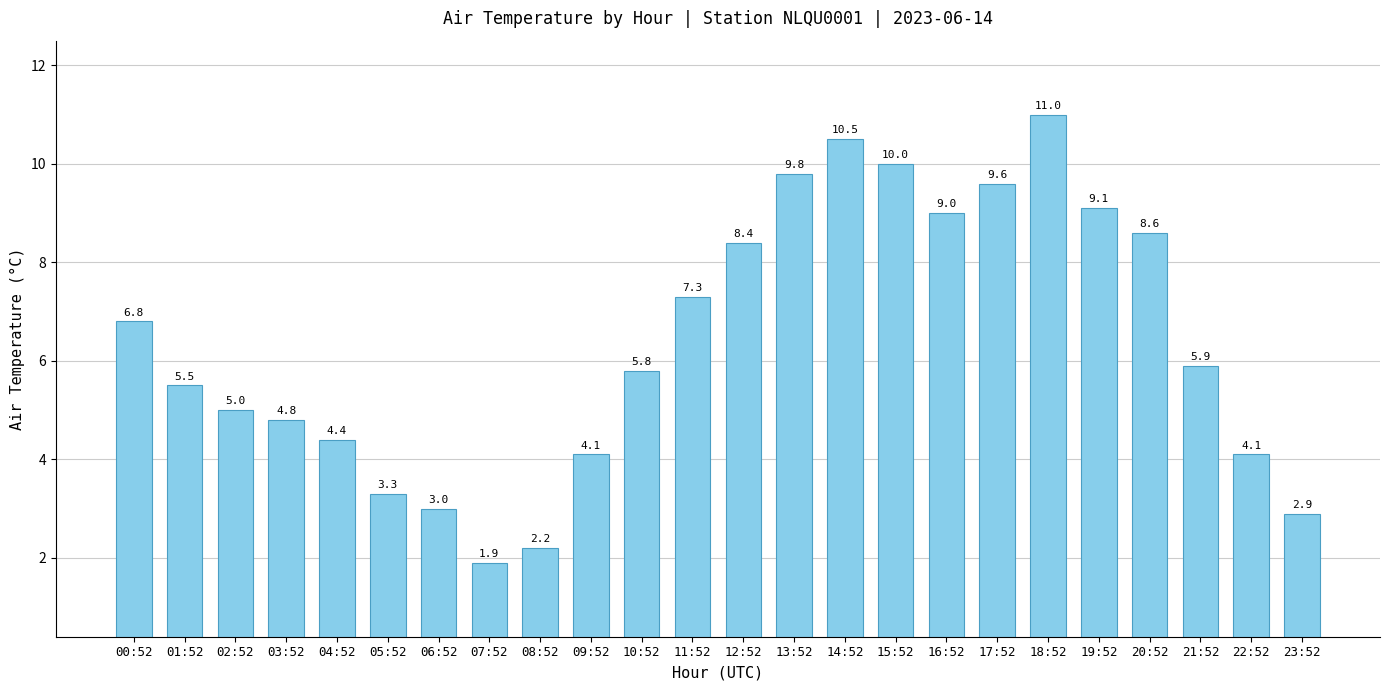

What is the label of the 6th bar from the right?

18:52